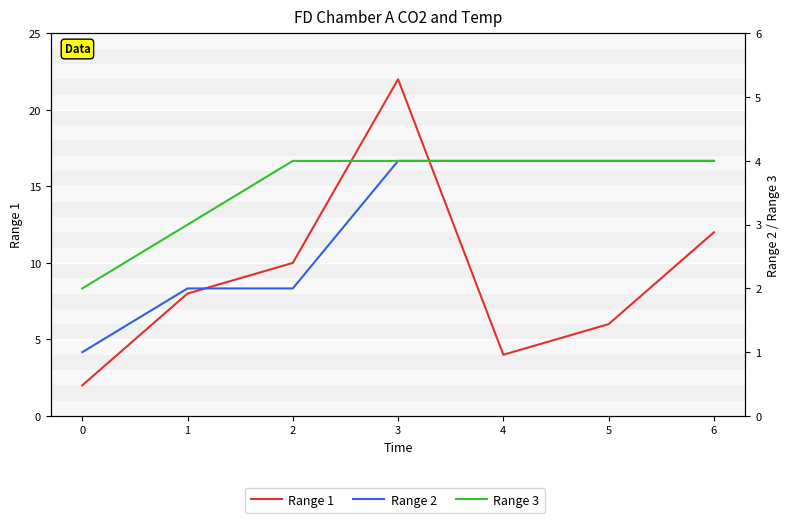

How many values in the Range 2 series are below 4?

3